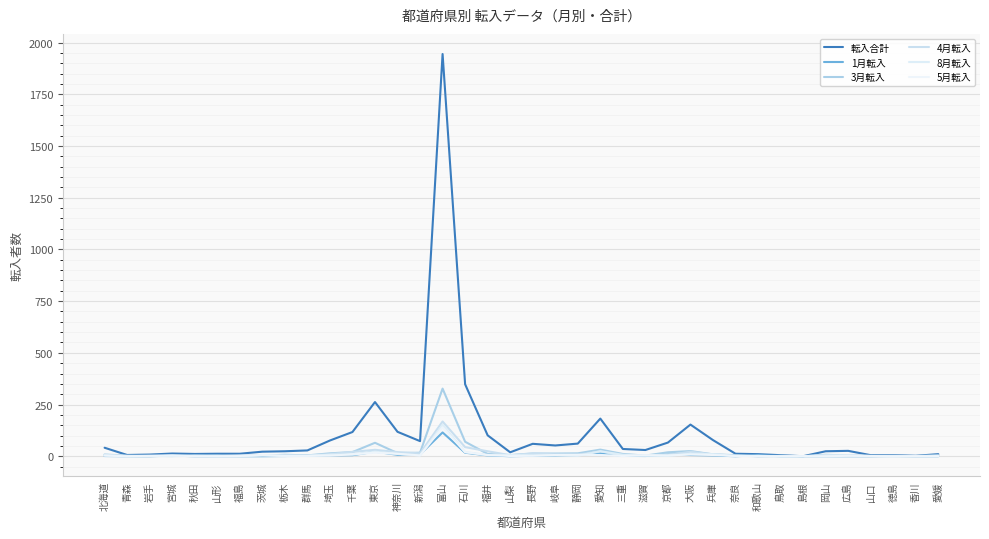

Does the chart have visible grid lines?

Yes